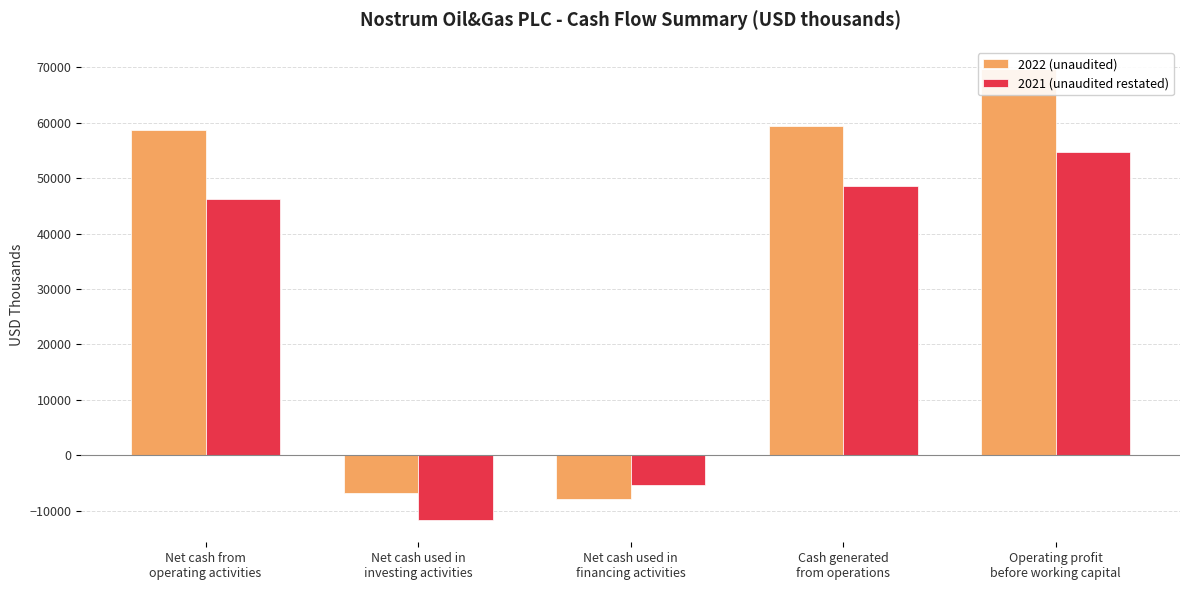

List the labels in order of 2022 (unaudited) value, smallest first.

Net cash used in
financing activities, Net cash used in
investing activities, Net cash from
operating activities, Cash generated
from operations, Operating profit
before working capital